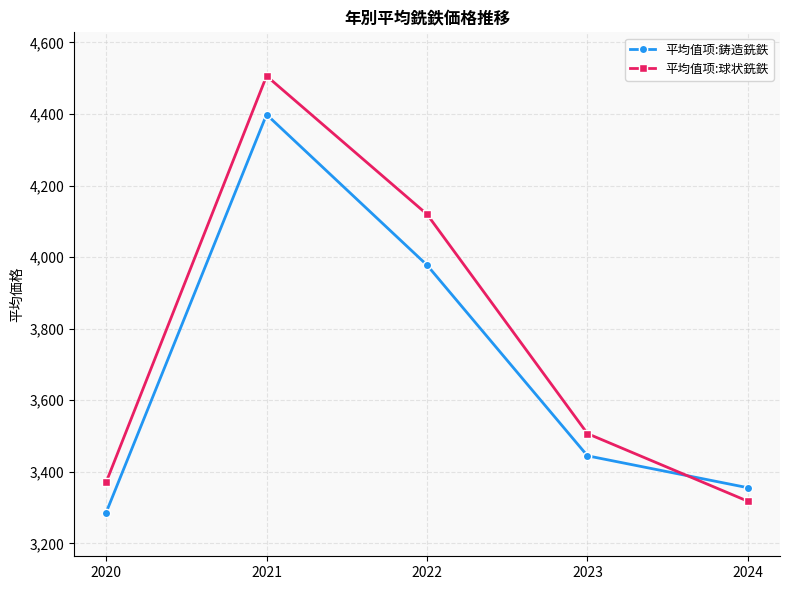

What is the lowest value of the 平均值项:鋳造銑鉄 series?

3286.0